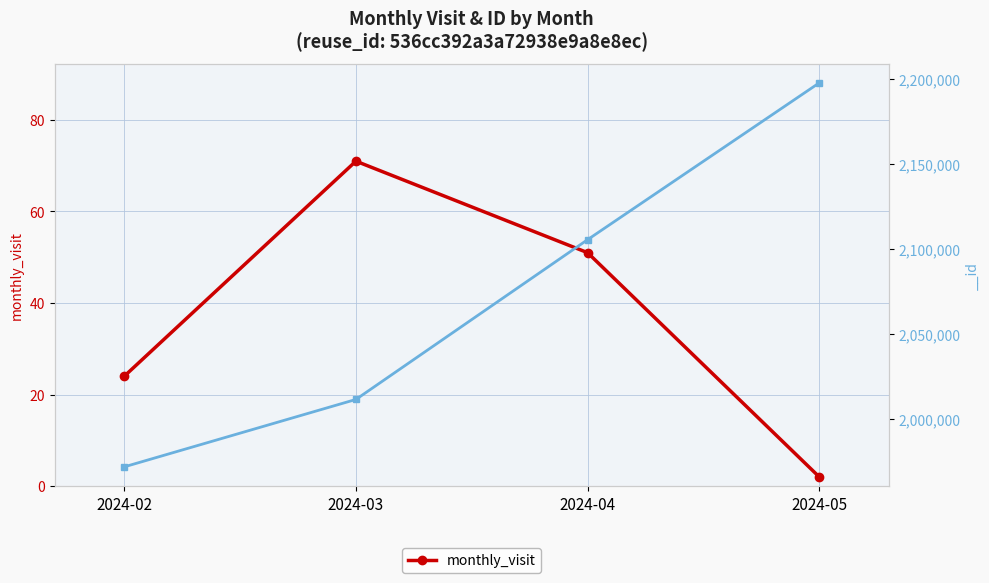

What is the difference between the values at 2024-03 and 2024-02?

47